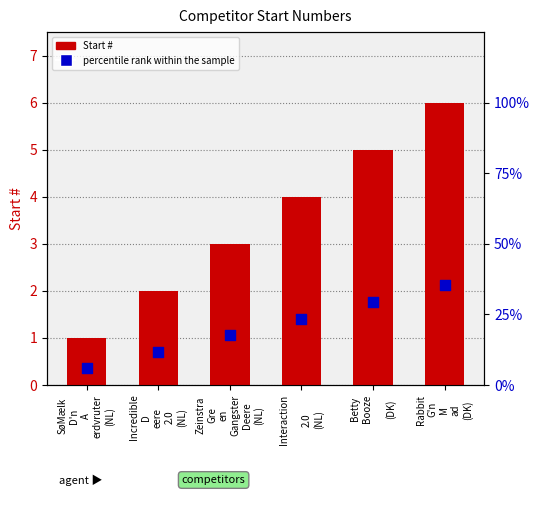

What is the total value across all series at SøMælk
D'n
A
erdvruter
(NL)?

6.9